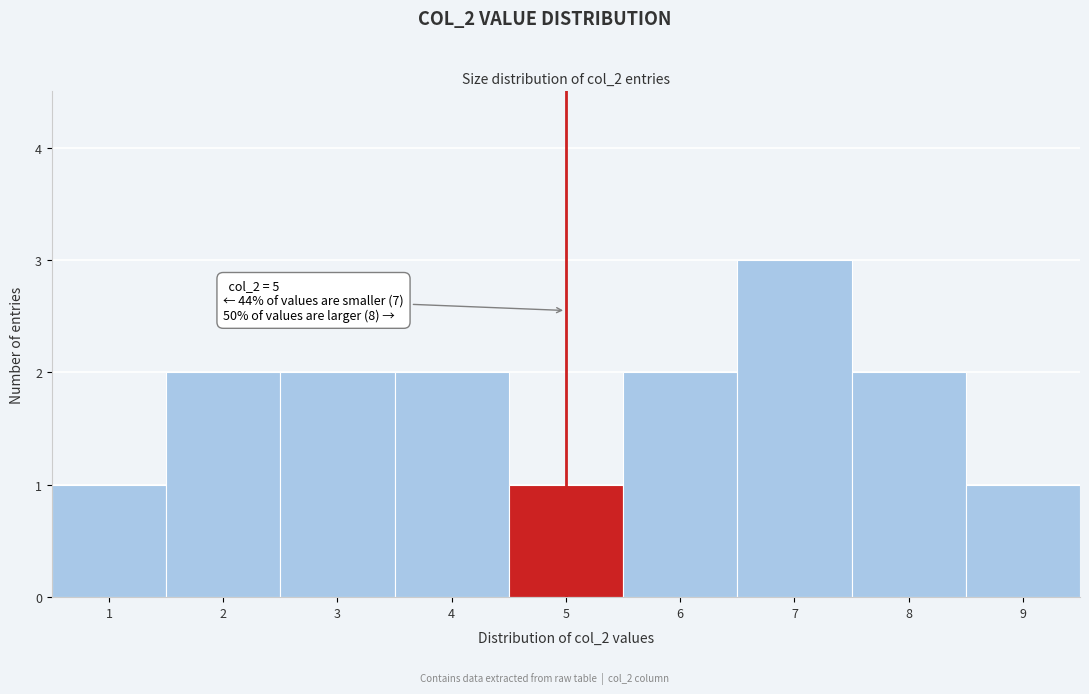

Reading left to right, what are all the values shown in this chart?

1=1	2=2	3=2	4=2	5=1	6=2	7=3	8=2	9=1